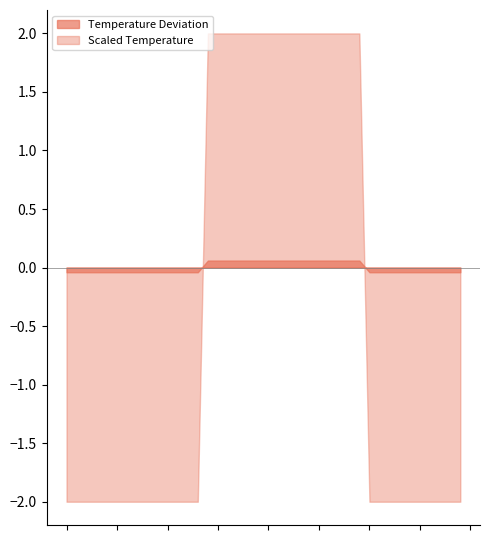

Which series has the largest total across all categories?

Temperature Deviation